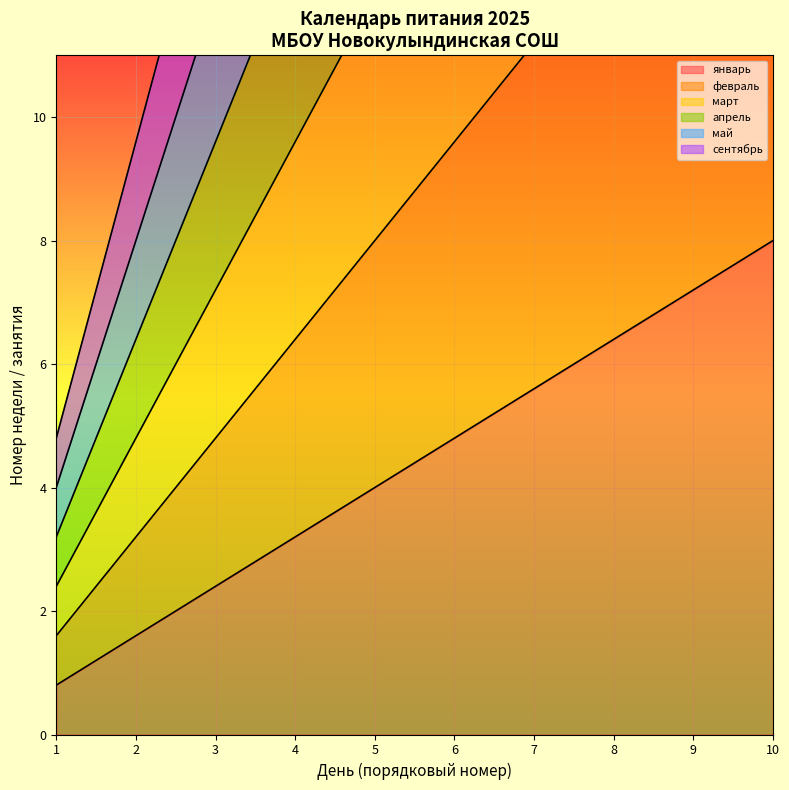

Rank the series by their maximum value, from highest to lowest.

сентябрь, май, апрель, март, февраль, январь